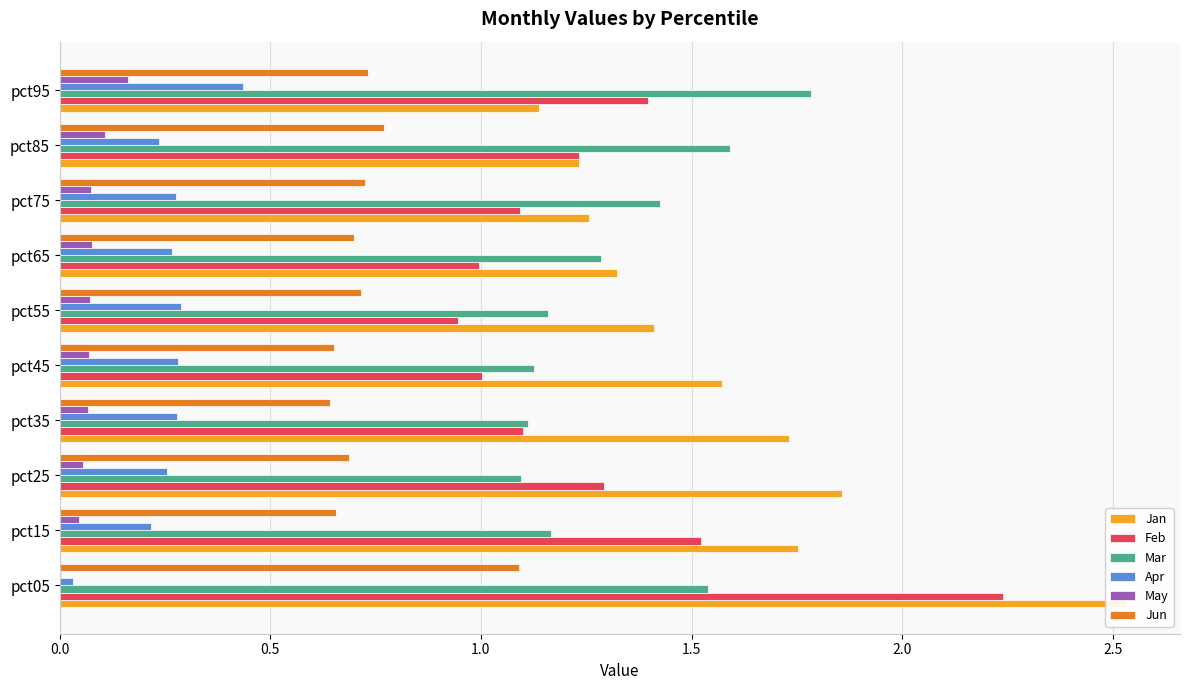

Is it true that May equals 0.1 at pct65?

True